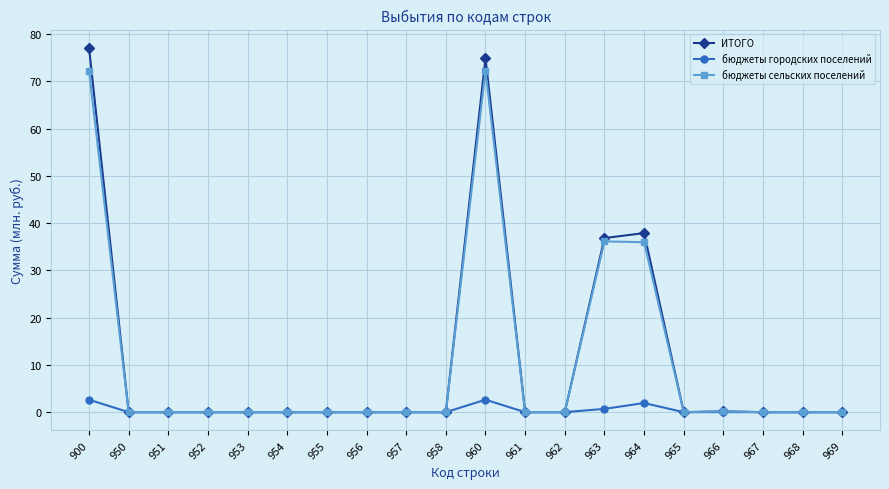

Is the value of бюджеты городских поселений at 967 greater than the value of бюджеты сельских поселений at 900?

No